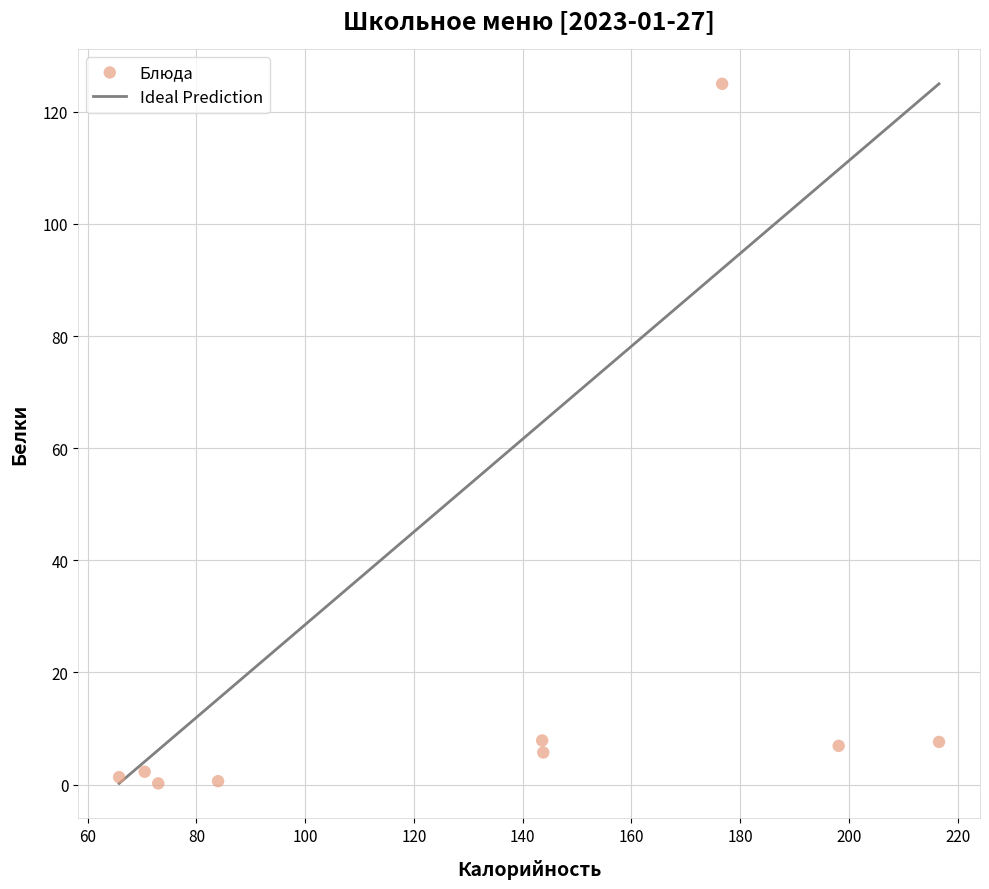

What is the average X value?

130.2